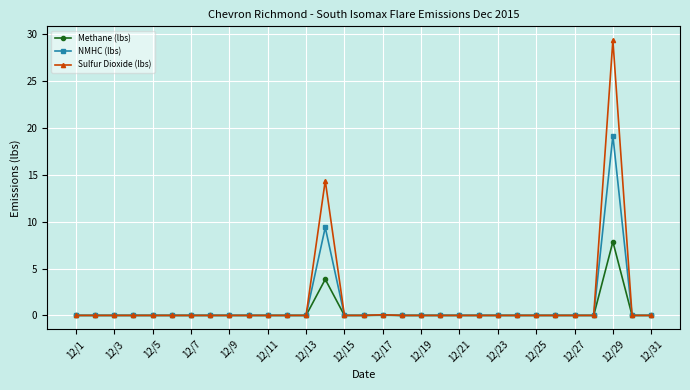

Count the number of categories in the chart.

31